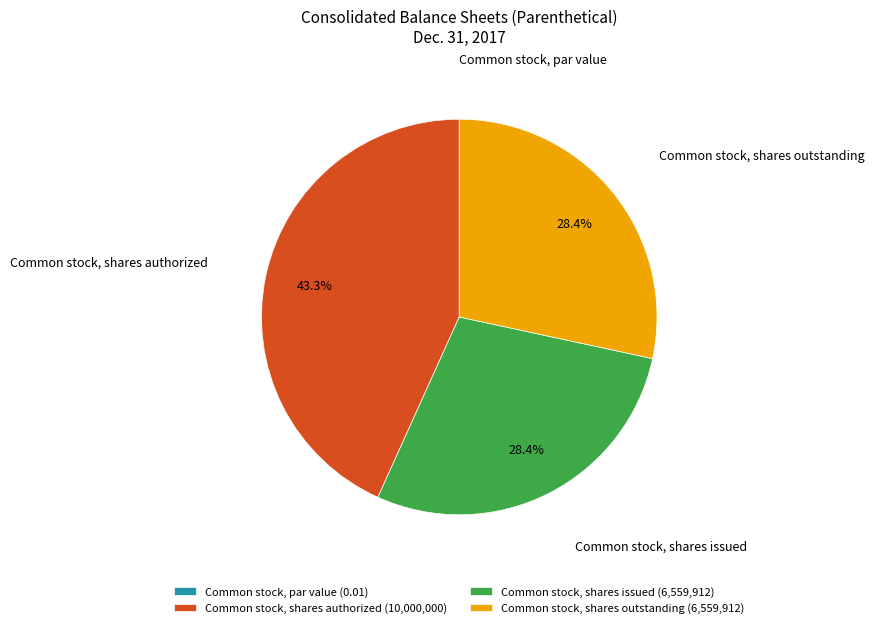

What percentage do Common stock, shares issued (6,559,912) and Common stock, shares outstanding (6,559,912) together represent?

56.7%